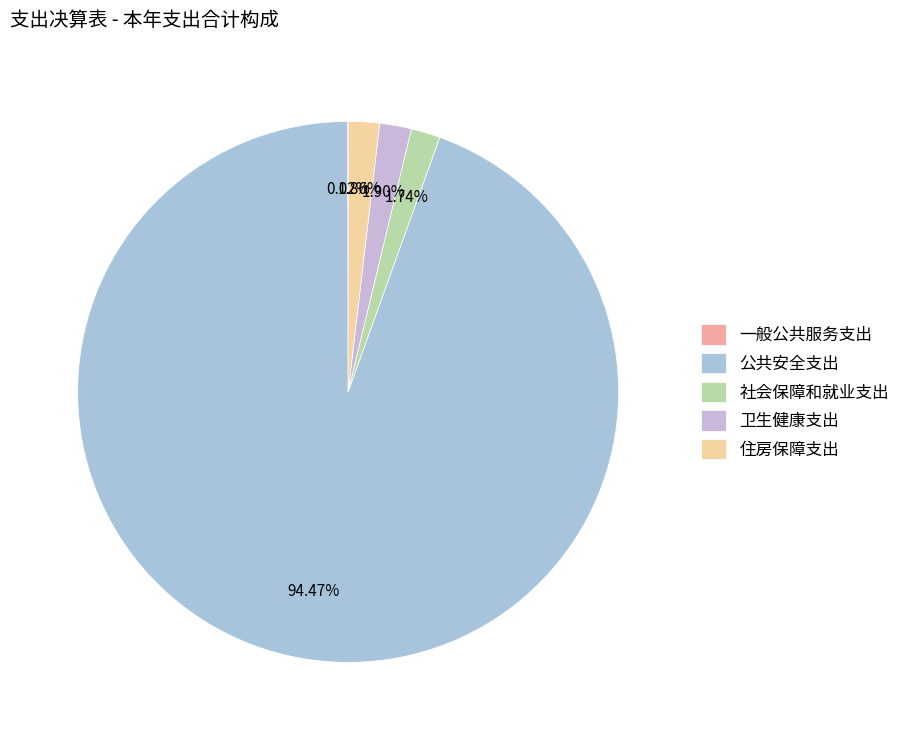

Is there any slice that represents more than half of the pie?

Yes